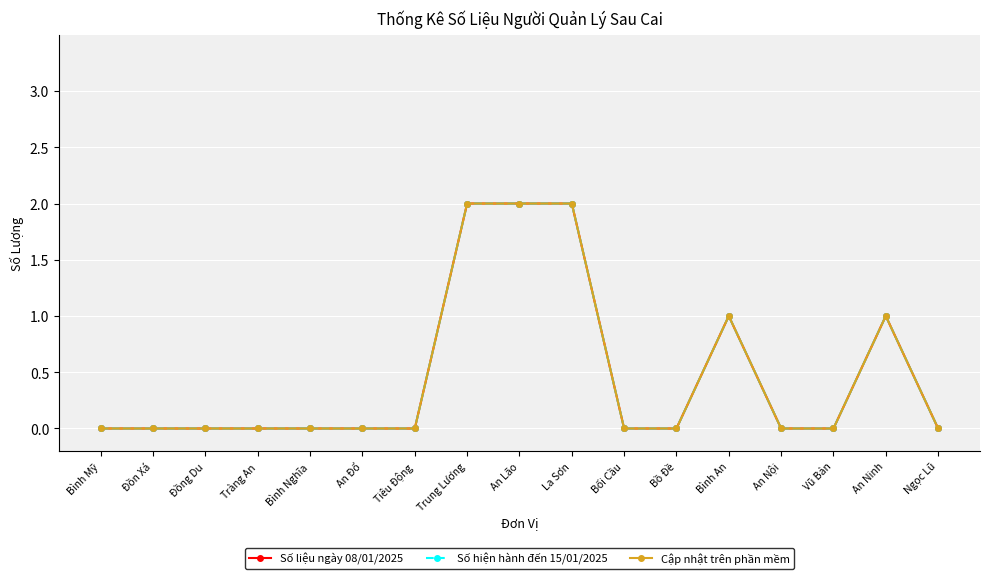

True or false: Số liệu ngày 08/01/2025 and Cập nhật trên phần mềm intersect in this chart.

False